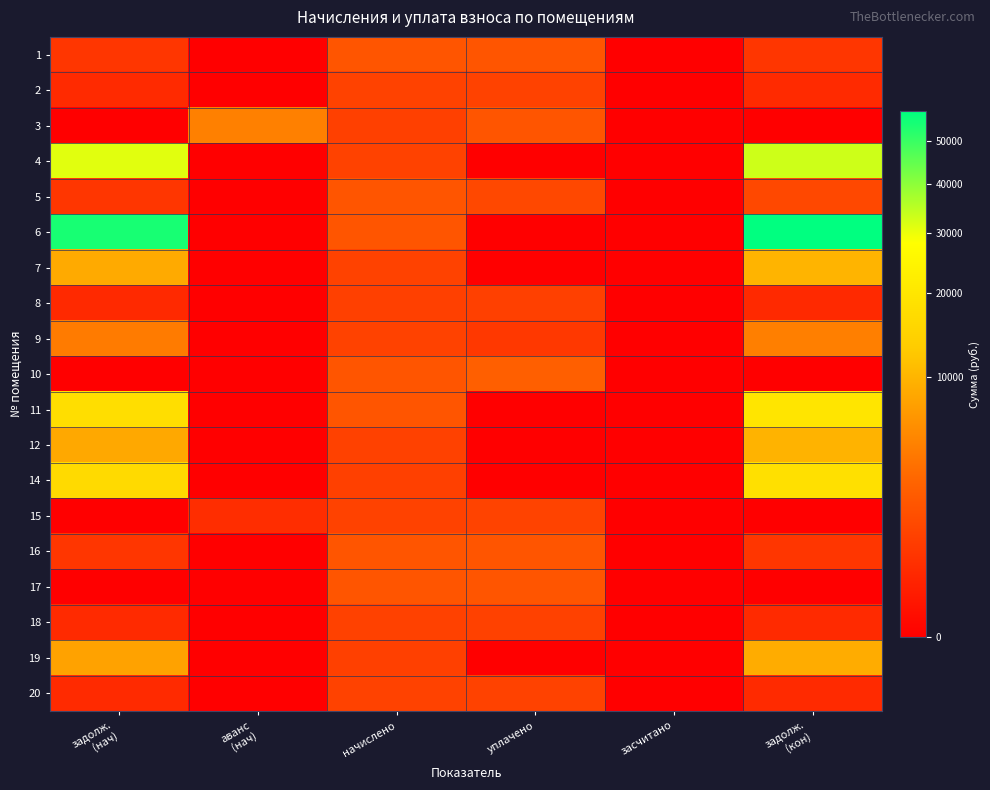

Which series has the largest total across all categories?

6